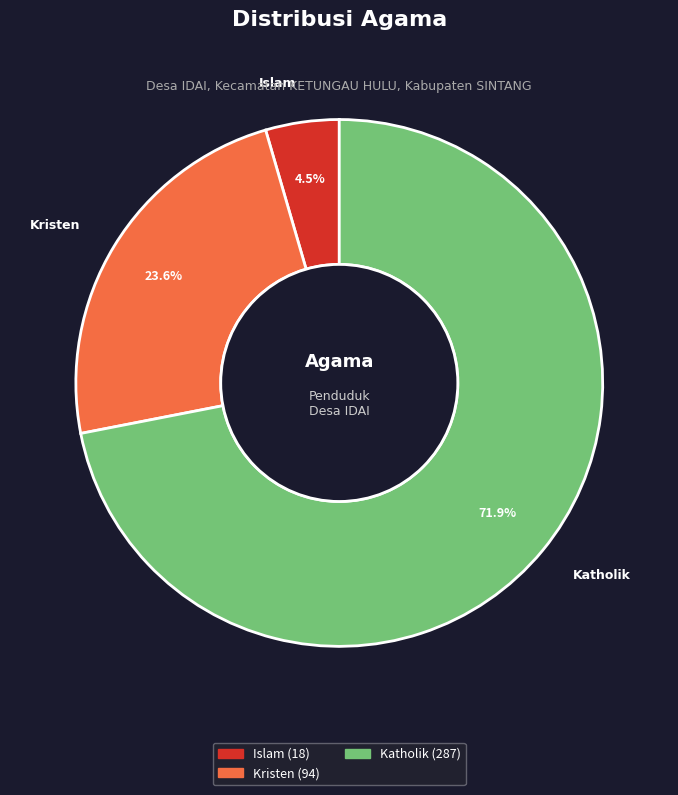

Count the number of slices in the pie.

3